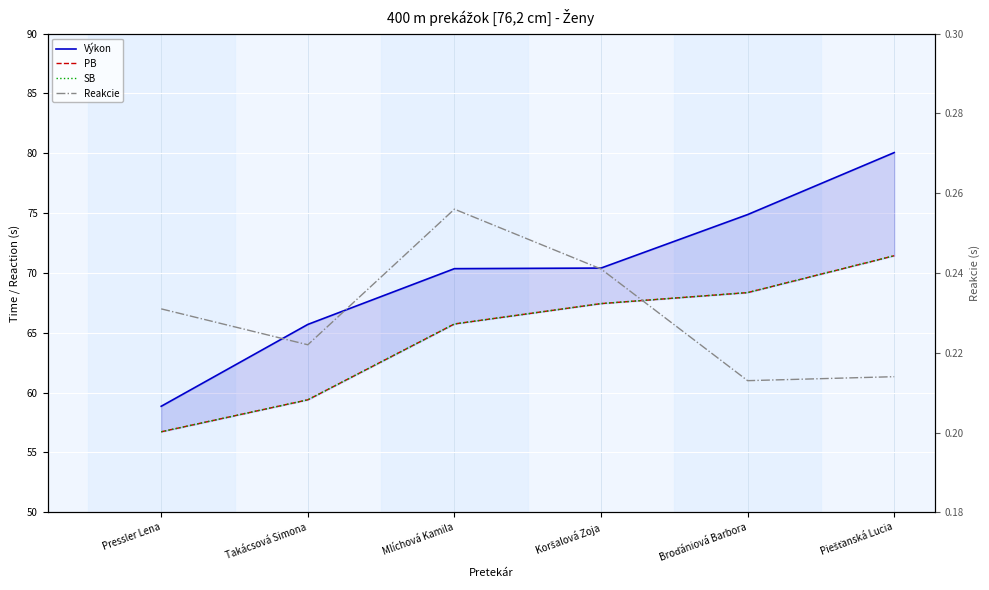

Reading left to right, transcribe all the data shown in this chart.

Výkon: Pressler Lena=58.9	Takácsová Simona=65.7	Mlíchová Kamila=70.4	Koršalová Zoja=70.4	Broďániová Barbora=74.9	Piešťanská Lucia=80.1
PB: Pressler Lena=56.7	Takácsová Simona=59.4	Mlíchová Kamila=65.7	Koršalová Zoja=67.4	Broďániová Barbora=68.4	Piešťanská Lucia=71.4
SB: Pressler Lena=56.7	Takácsová Simona=59.4	Mlíchová Kamila=65.7	Koršalová Zoja=67.4	Broďániová Barbora=68.4	Piešťanská Lucia=71.4
Reakcie: Pressler Lena=0.2	Takácsová Simona=0.2	Mlíchová Kamila=0.3	Koršalová Zoja=0.2	Broďániová Barbora=0.2	Piešťanská Lucia=0.2